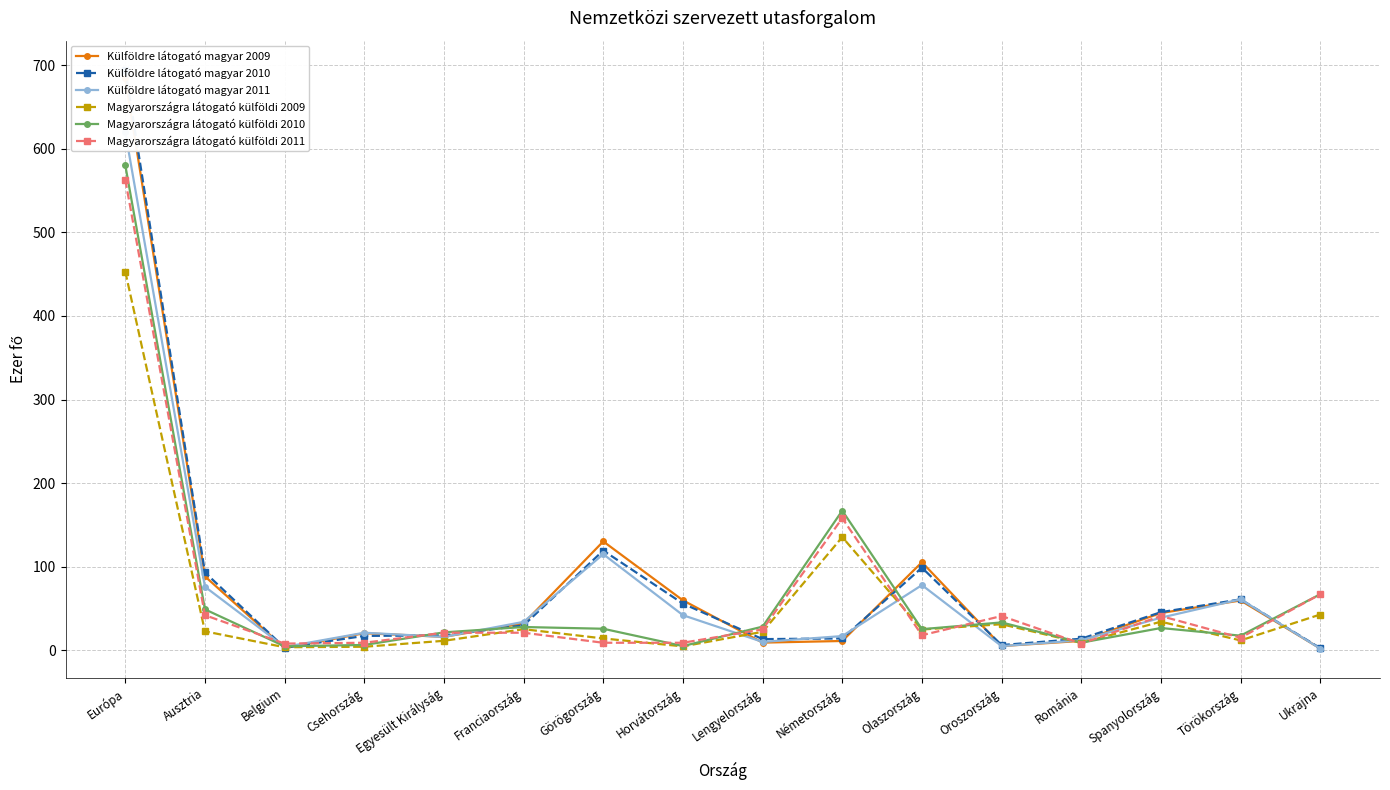

What is the difference between the highest and lowest values at Németország?

156.0